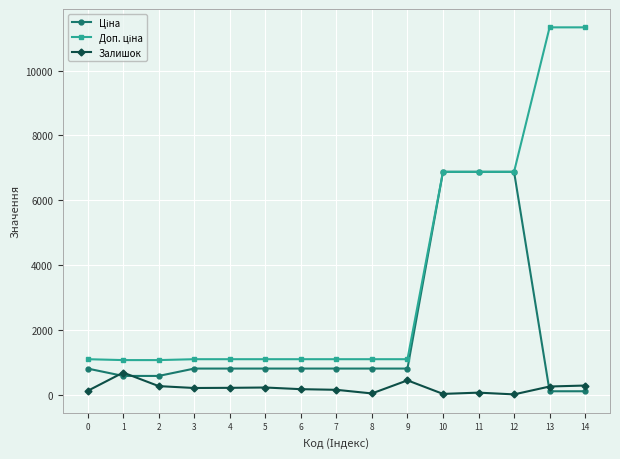

What is the difference between the Залишок values at 9 and 8?

404.0